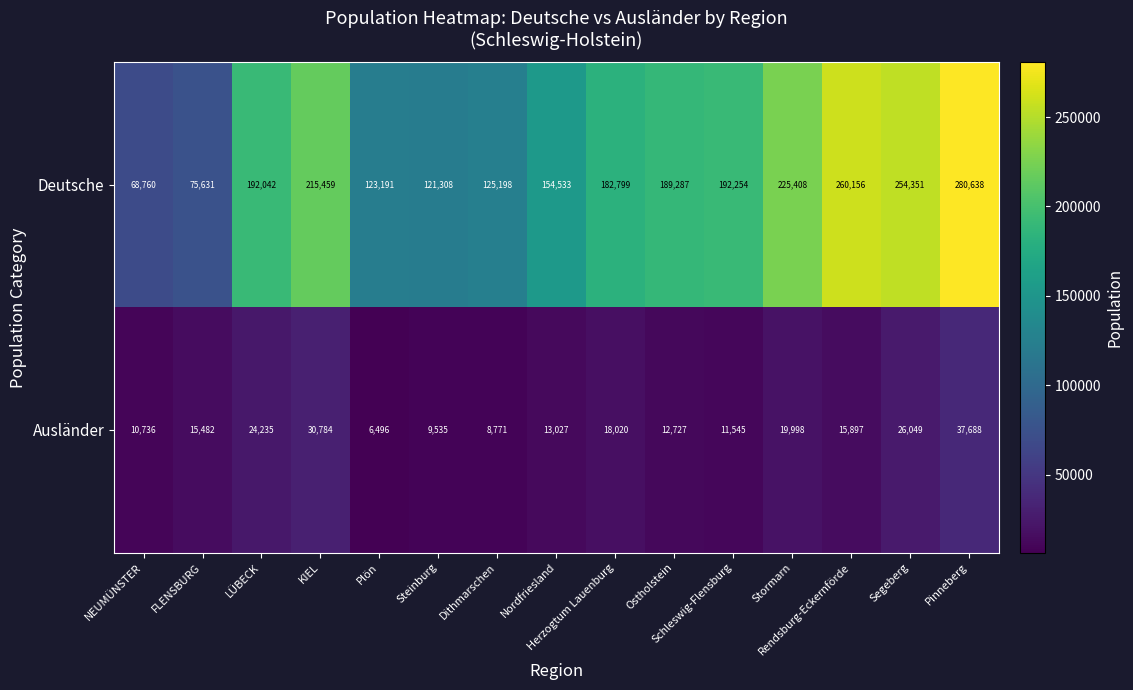

At how many categories does at least one series exceed 120844?

13